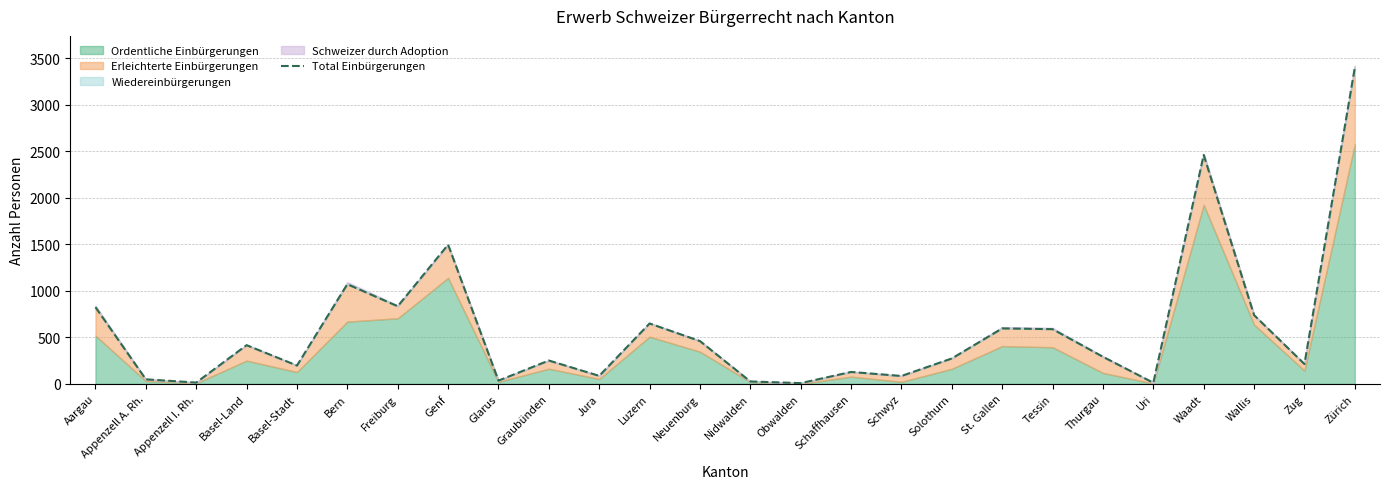

Approximately how many times larger is the value at Basel-Land compared to Zürich?

0.1